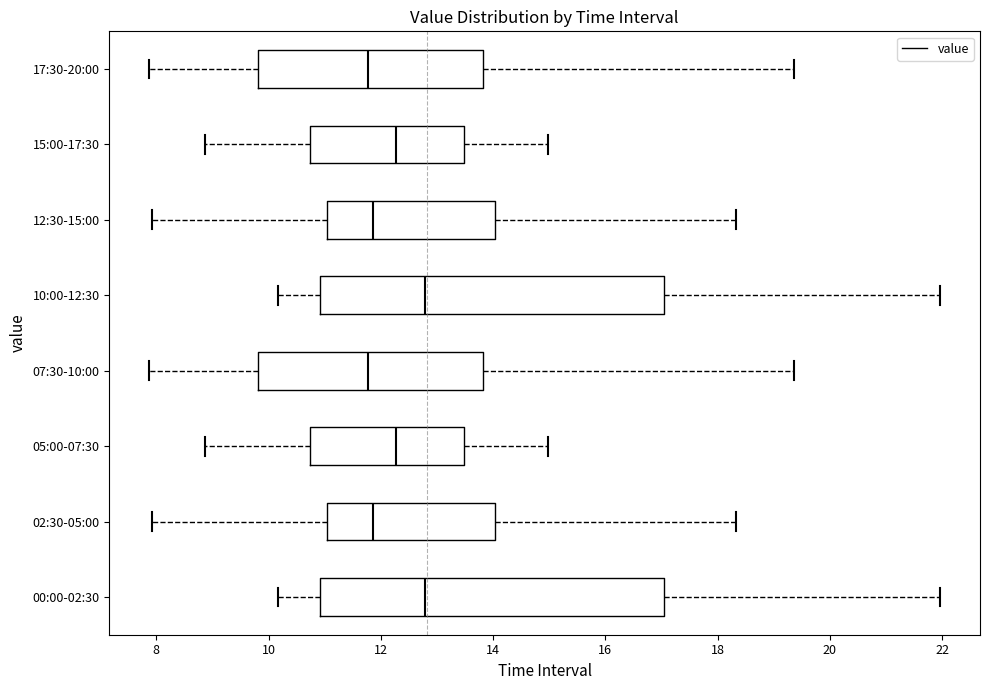

Reading bottom to top, transcribe this box plot: for each box, give where its median line is, the range the box spans, and where its two whiskers end, as read against the x-axis. The values are not printed on the chart, so give them approximately, as read against the axis.

00:00-02:30: median 12.8, box 11.0 to 17.0, whiskers 10.2 to 22.0
02:30-05:00: median 11.8, box 11.0 to 14.0, whiskers 8.0 to 18.4
05:00-07:30: median 12.2, box 10.8 to 13.4, whiskers 8.8 to 15.0
07:30-10:00: median 11.8, box 9.8 to 13.8, whiskers 7.8 to 19.4
10:00-12:30: median 12.8, box 11.0 to 17.0, whiskers 10.2 to 22.0
12:30-15:00: median 11.8, box 11.0 to 14.0, whiskers 8.0 to 18.4
15:00-17:30: median 12.2, box 10.8 to 13.4, whiskers 8.8 to 15.0
17:30-20:00: median 11.8, box 9.8 to 13.8, whiskers 7.8 to 19.4